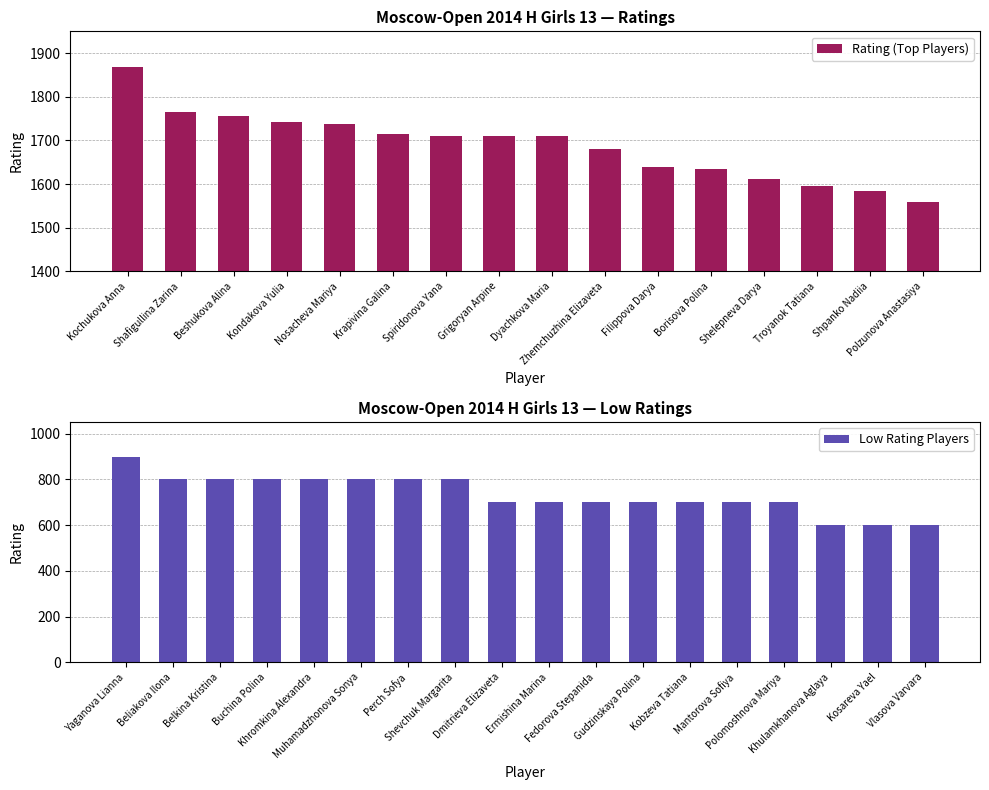

What is the average value?

1689